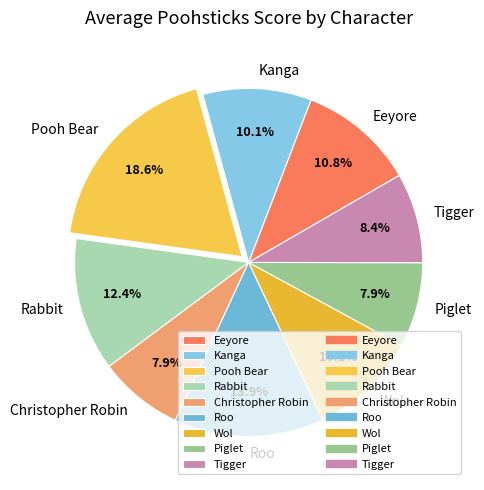

What percentage is the Kanga slice, to the nearest percent?

10%